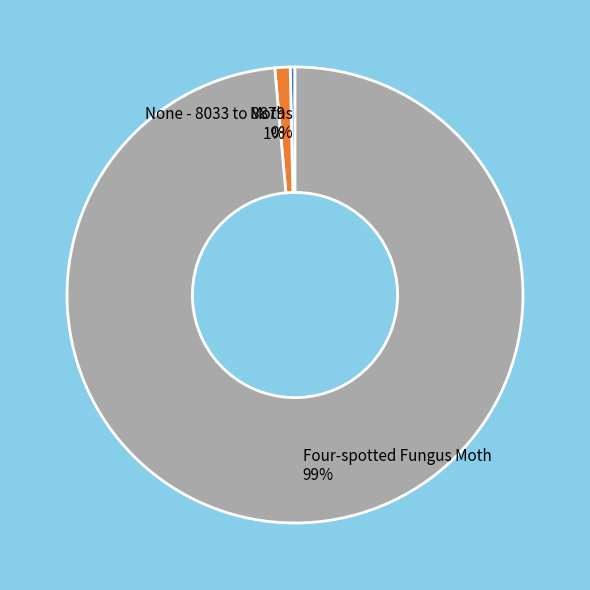

Which category has the biggest portion of the pie?

Four-spotted Fungus Moth